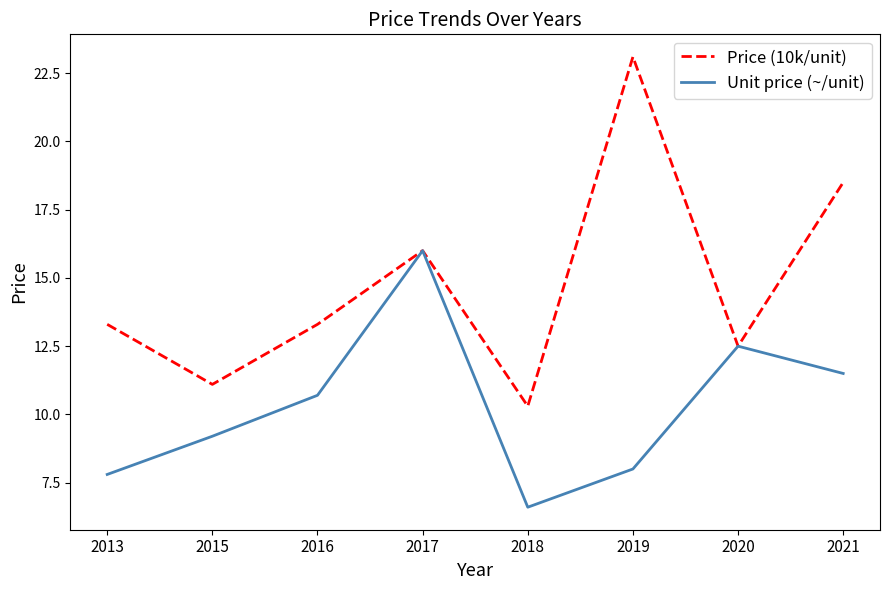

At which label does Unit price (~/unit) first exceed 10?

2016